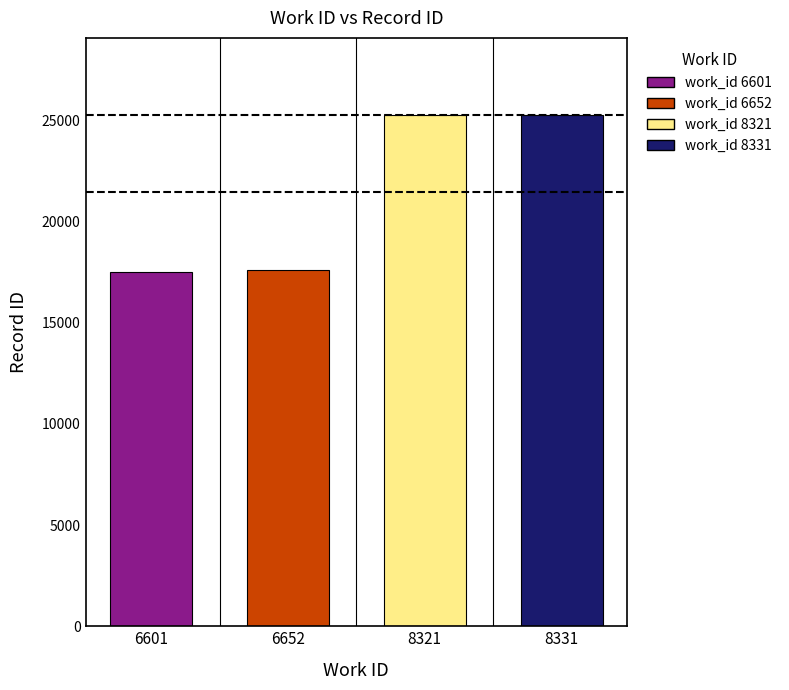

What is the maximum value shown in the chart?

25283